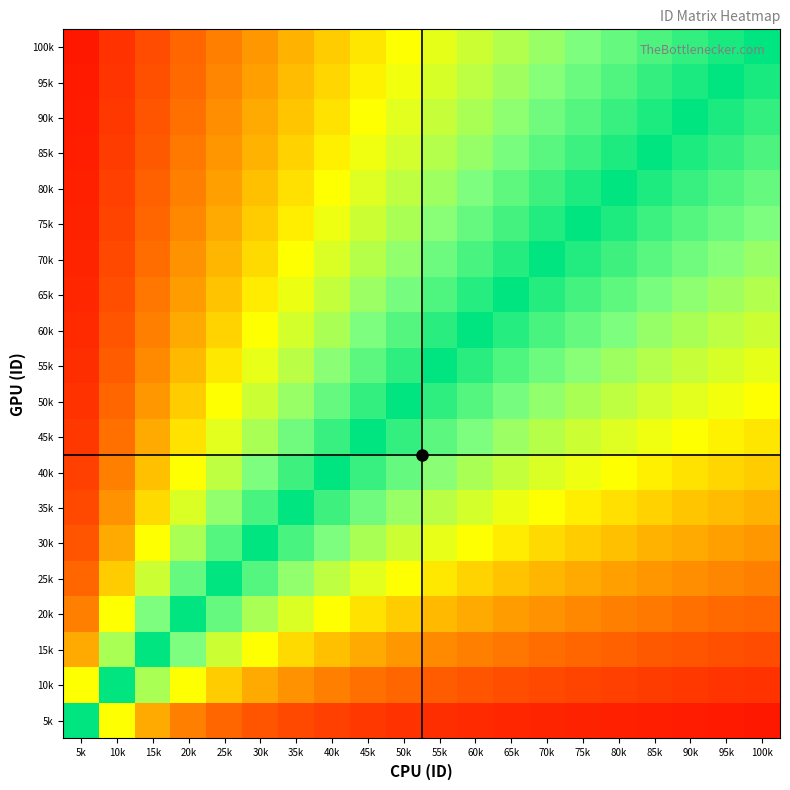

How many distinct data groups are displayed?

20